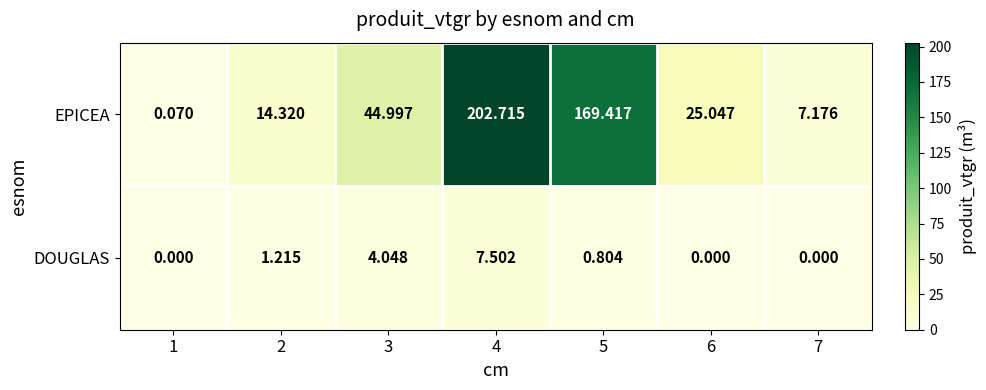

Which series changed the most between 3 and 4?

EPICEA